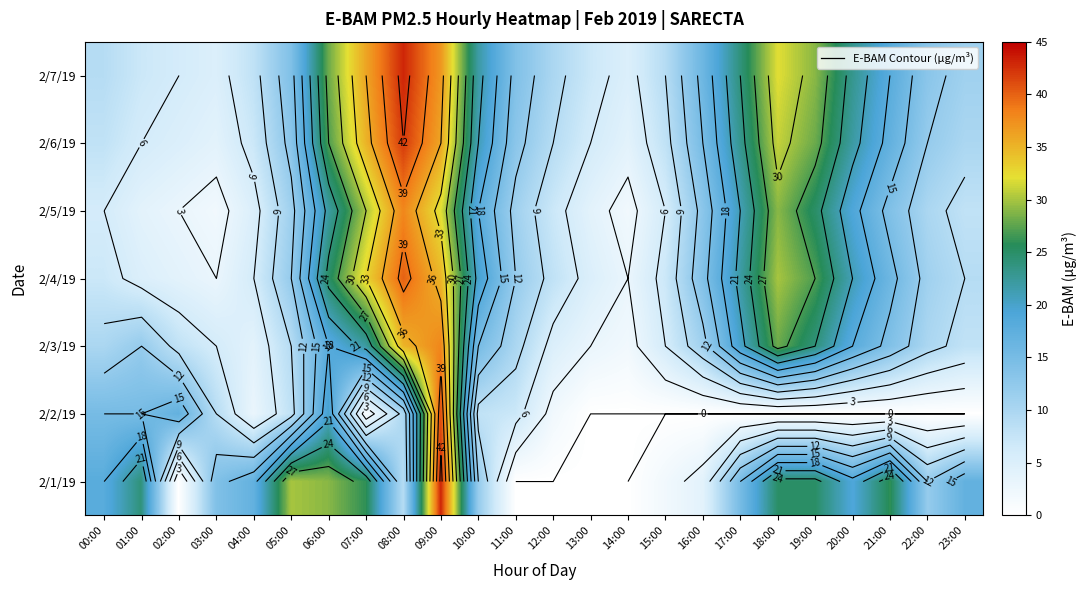

What is the spread (max minus min) of values at 01:00?

20